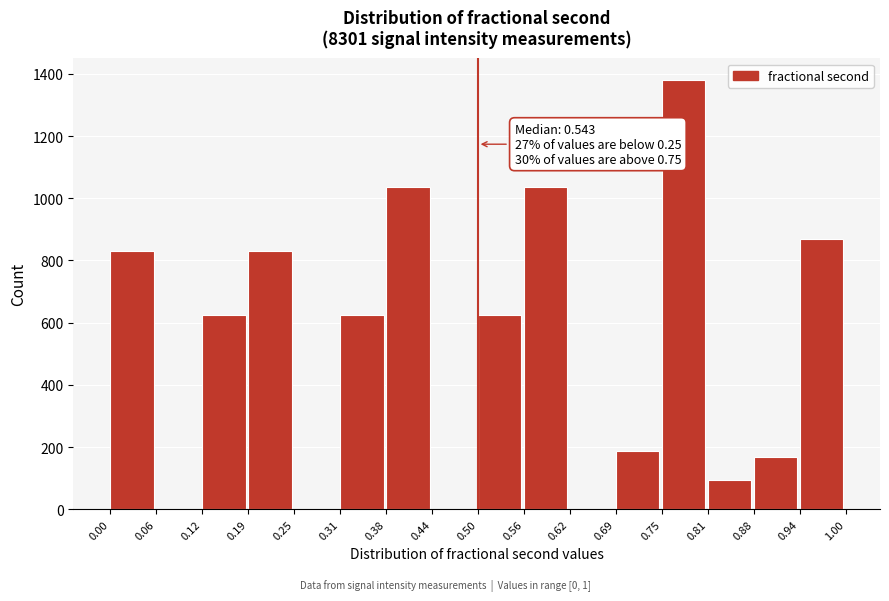

Which range on the x-axis has the tallest bar?

0.75 to 0.81